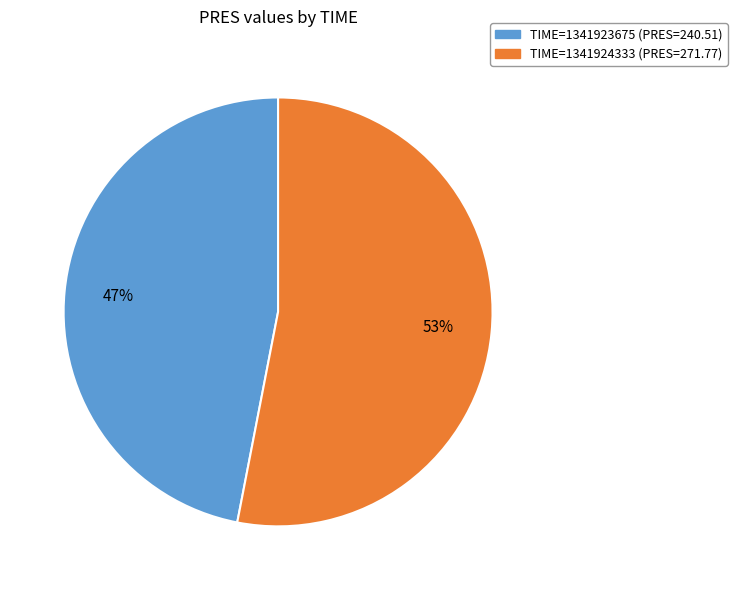

Is the sum of TIME=1341924333 (PRES=271.77) and TIME=1341923675 (PRES=240.51) greater than half?

Yes